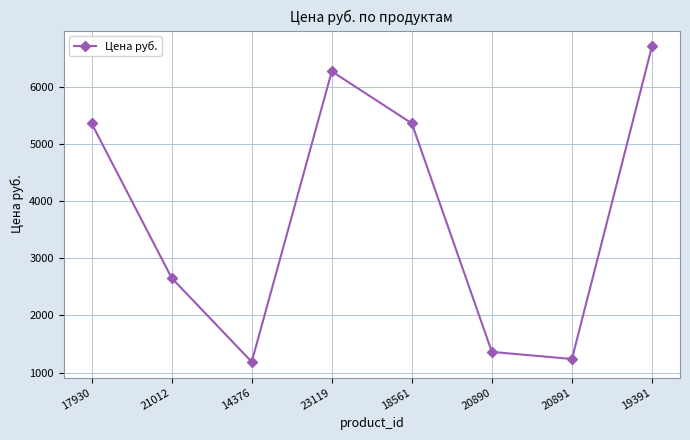

True or false: the data has more than 0 interior local peaks.

True